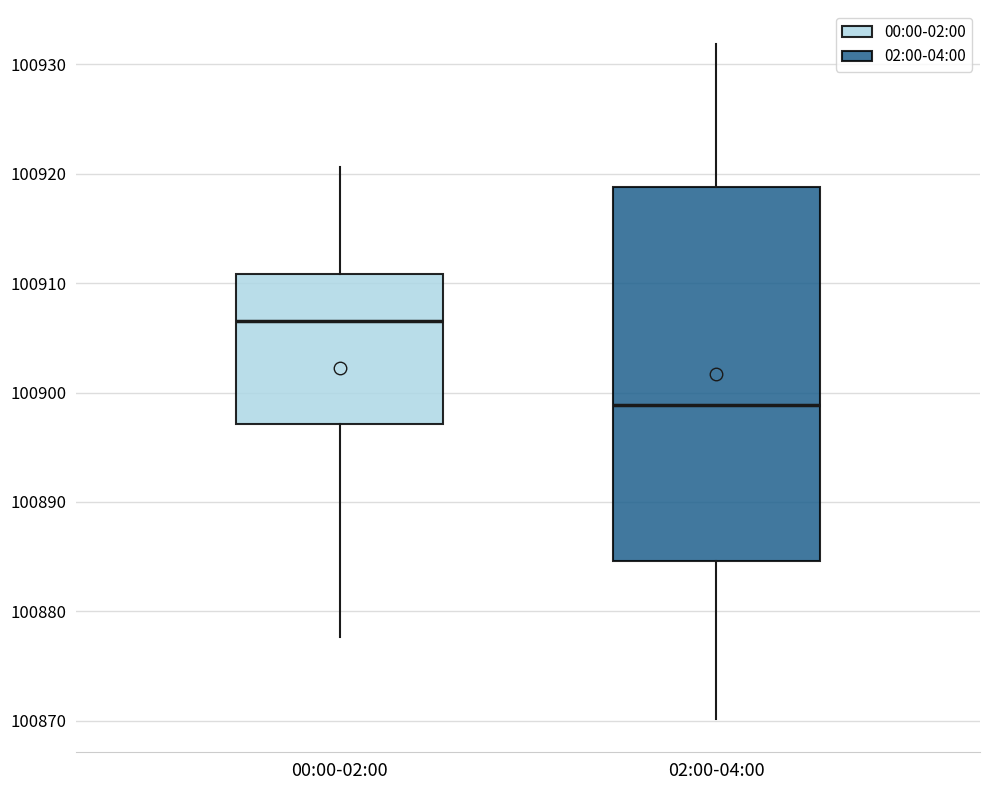

Reading left to right, transcribe this box plot: for each box, give where its median line is, the range the box spans, and where its two whiskers end, as read against the y-axis. The values are not printed on the chart, so give them approximately, as read against the axis.

00:00-02:00: median 100907, box 100897 to 100911, whiskers 100878 to 100921
02:00-04:00: median 100899, box 100885 to 100919, whiskers 100870 to 100932